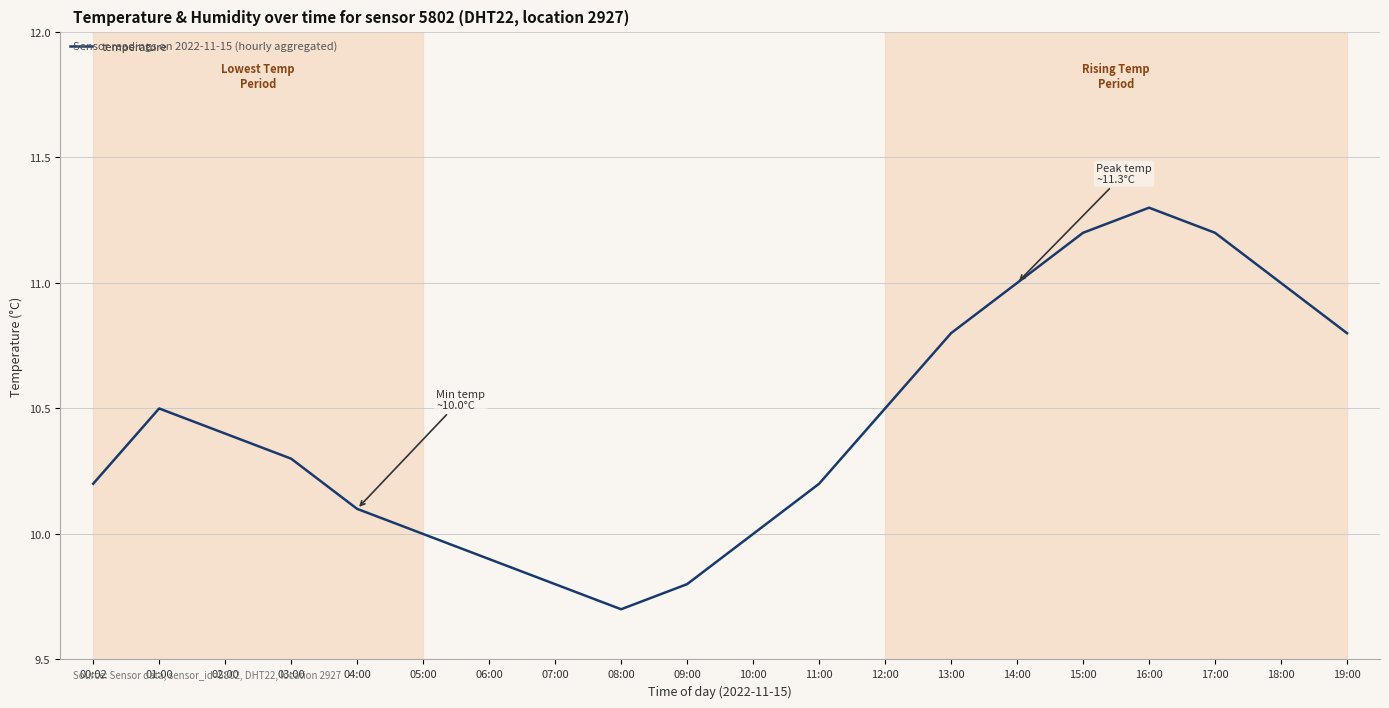

Does the chart have visible grid lines?

Yes